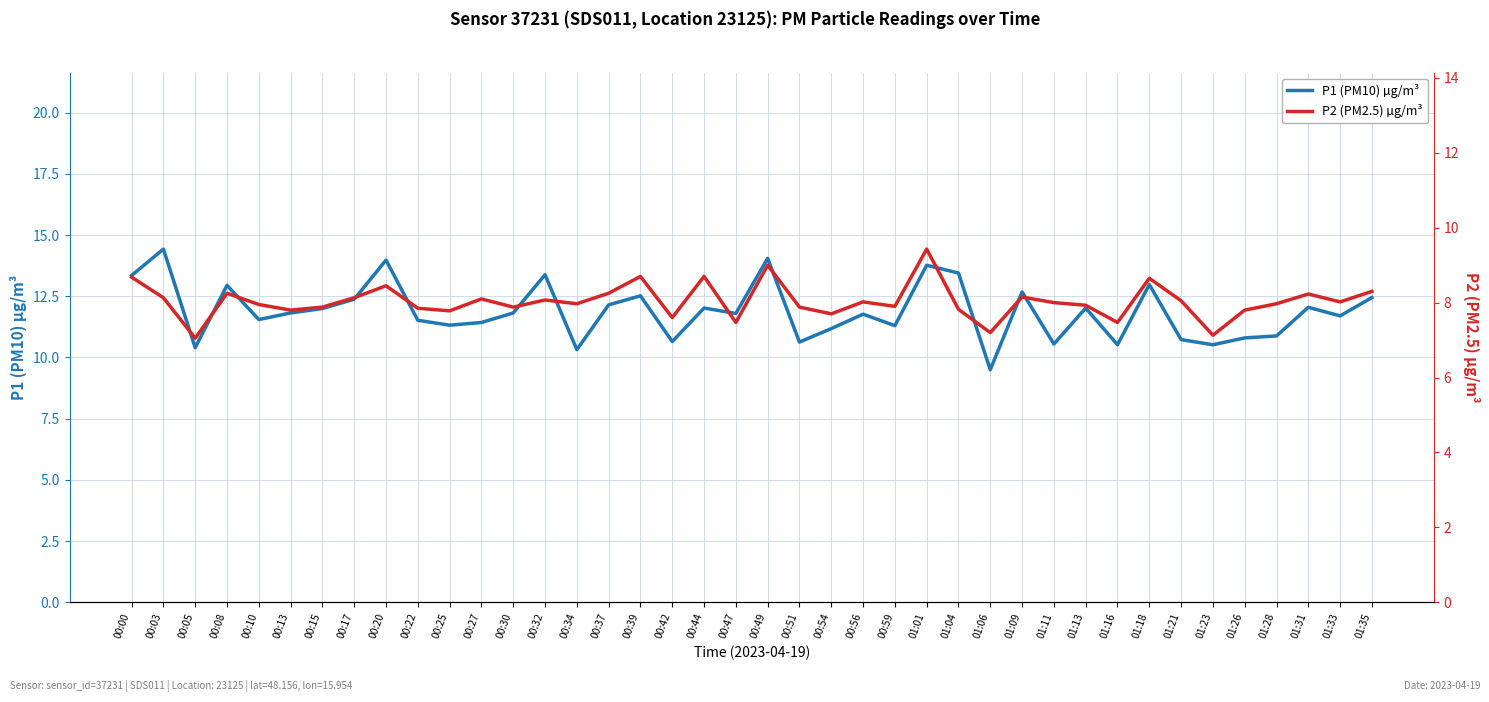

Read the P2 (PM2.5) µg/m³ value at 00:30.

7.9